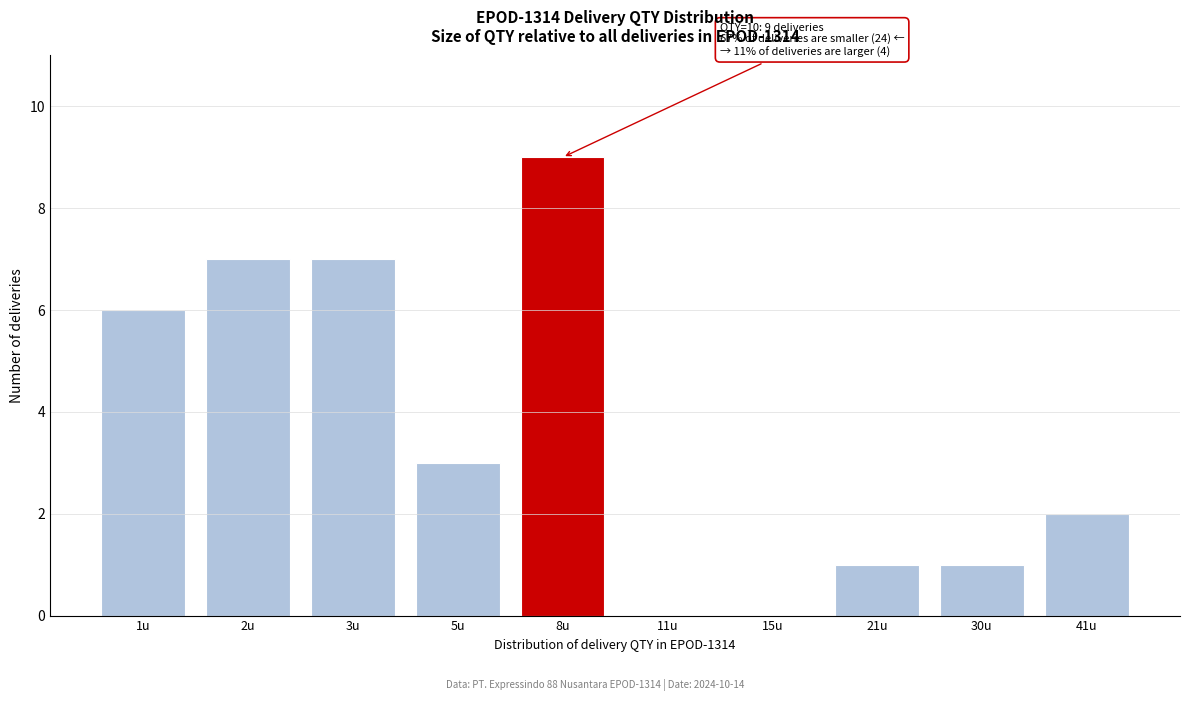

Reading right to left, transcribe all the data shown in this chart.

41u=2	30u=1	21u=1	15u=0	11u=0	8u=9	5u=3	3u=7	2u=7	1u=6